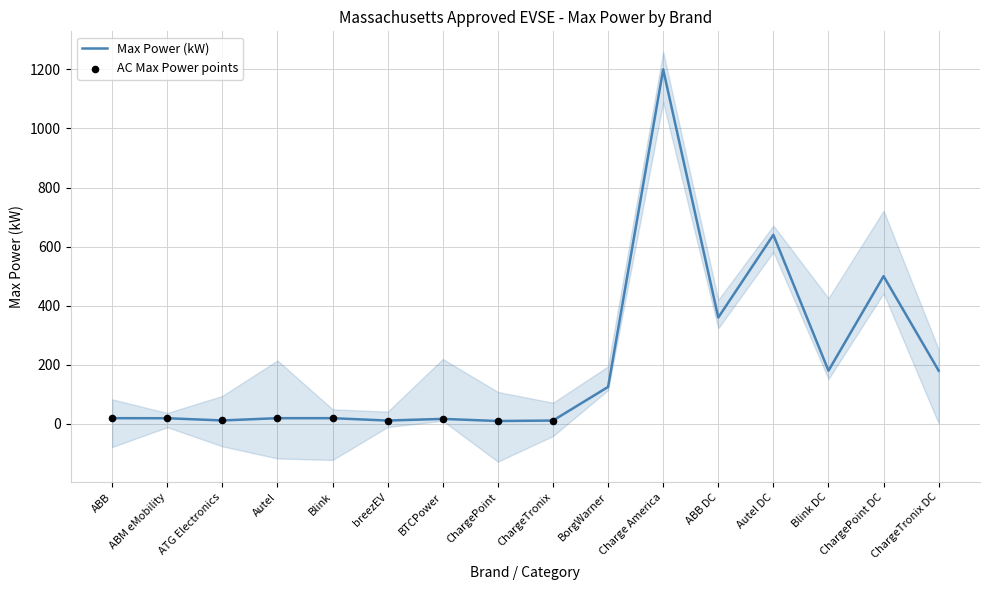

Between Blink and Autel, which is larger?

Blink